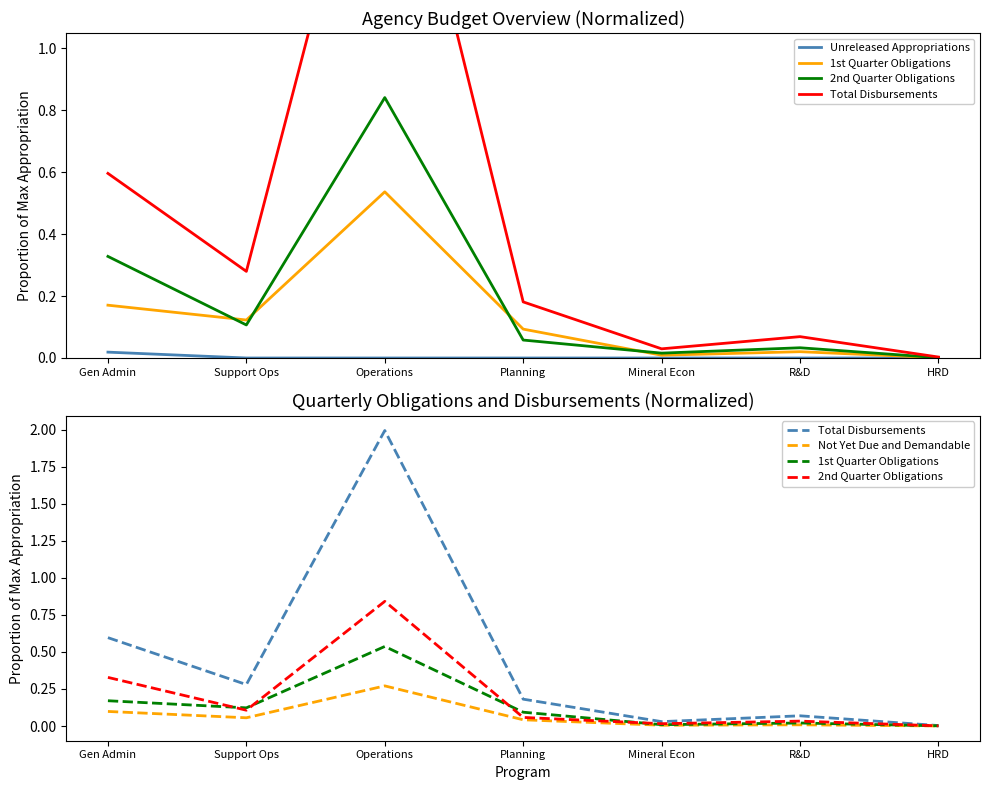

Which series has the widest spread of values?

Total Disbursements